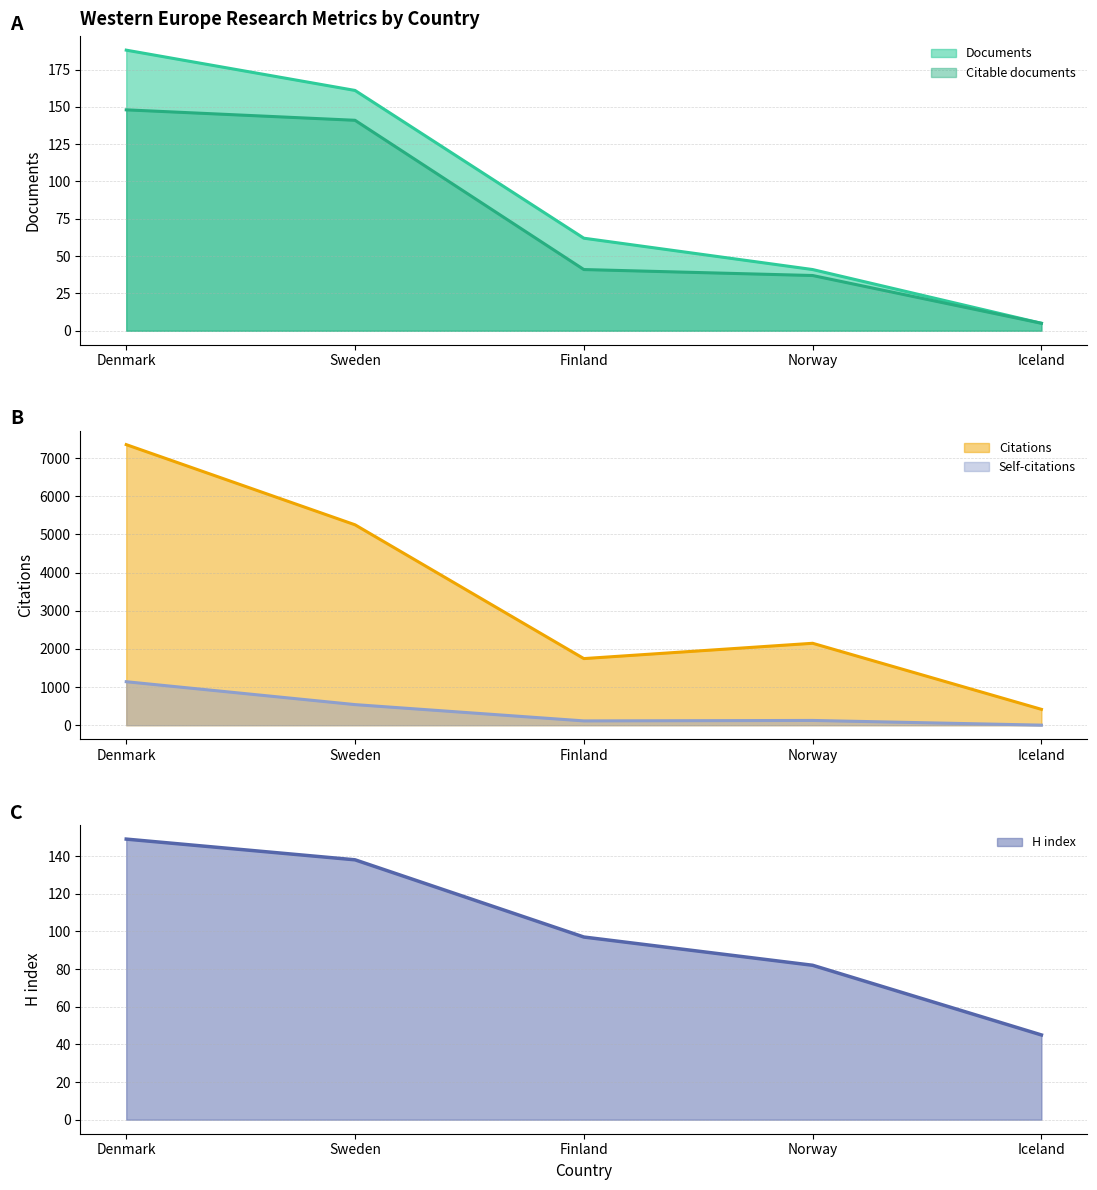

What is the label of the 2nd point from the left?

Sweden